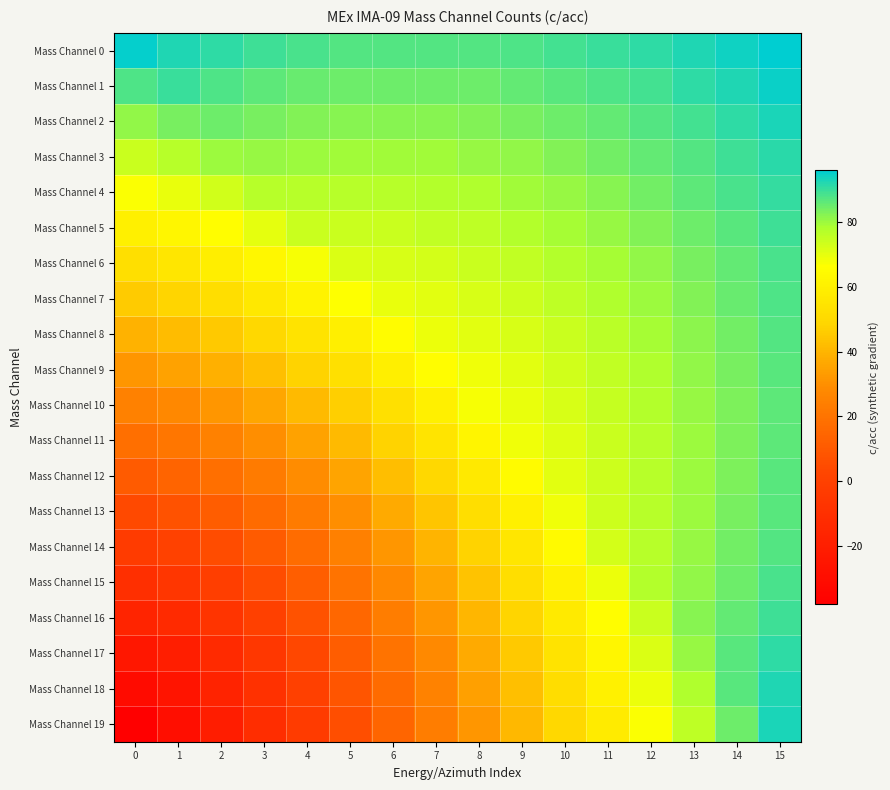

At which category is the sum across all series the highest?

15